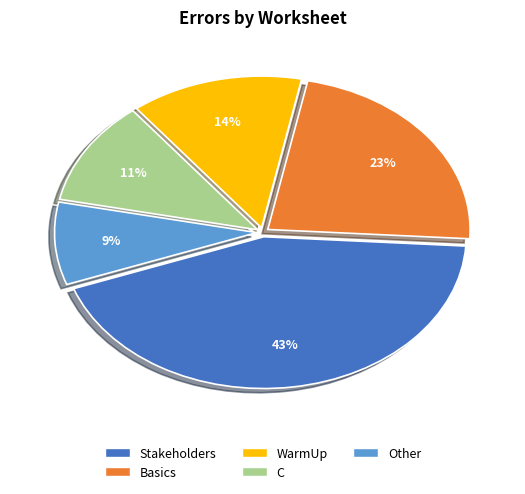

Combined, do Stakeholders and Basics account for over 50%?

Yes